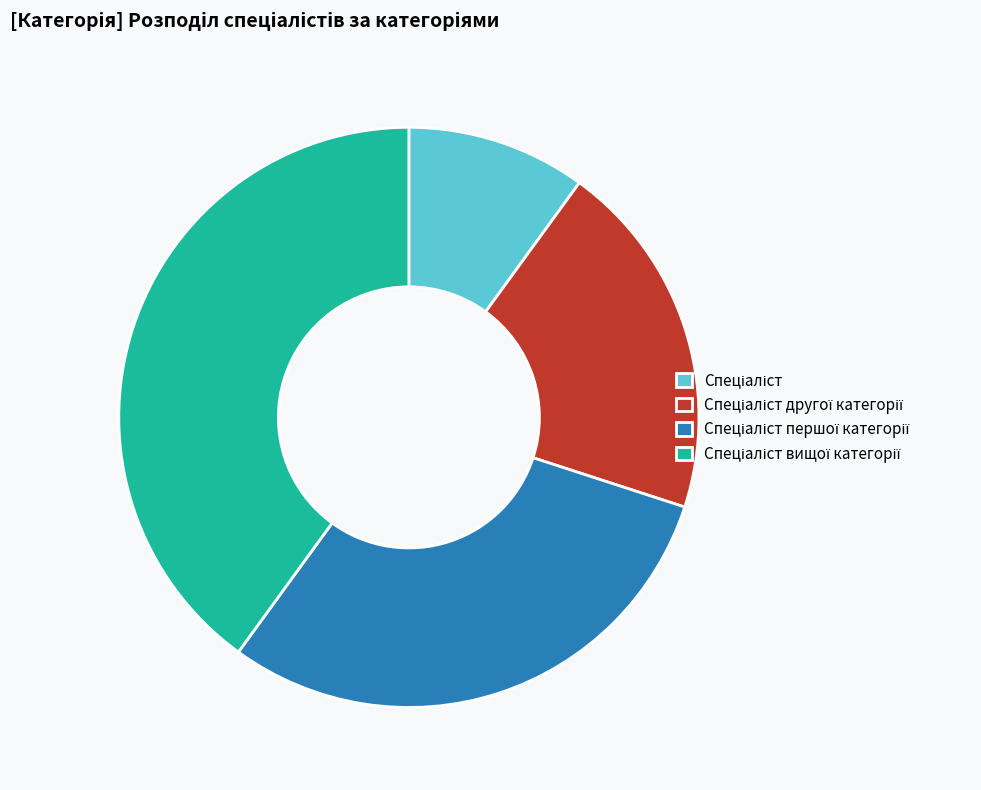

Is there a majority slice in this chart?

No